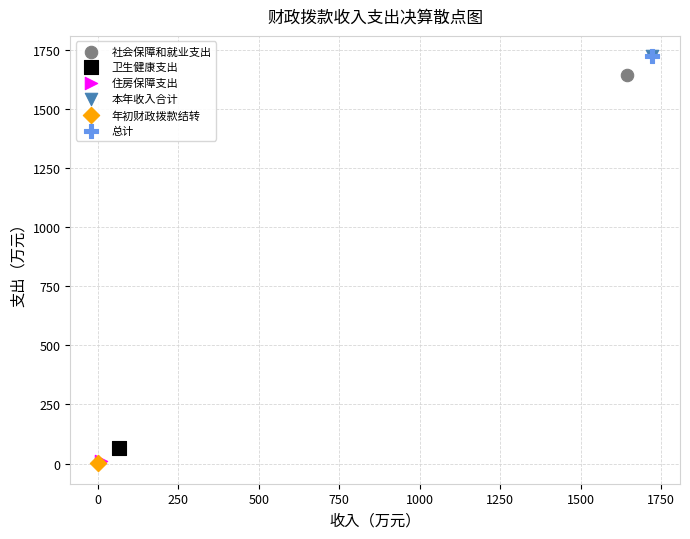

What are all the series names shown in the legend?

社会保障和就业支出, 卫生健康支出, 住房保障支出, 本年收入合计, 年初财政拨款结转, 总计